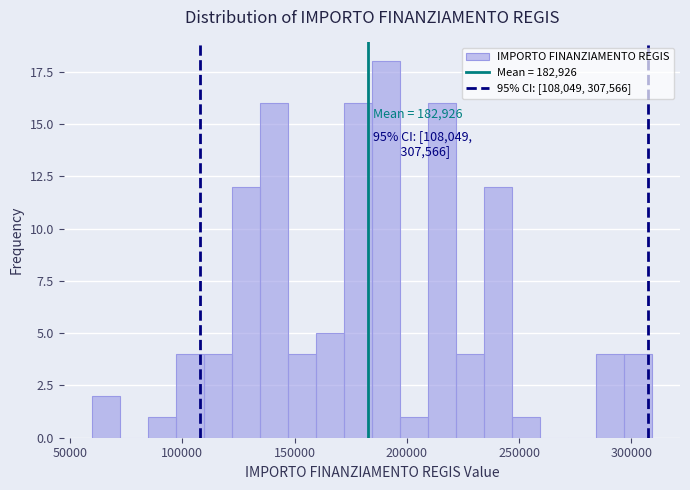

Read against the x-axis, roughly where is the centre of the tallest bar?

190000